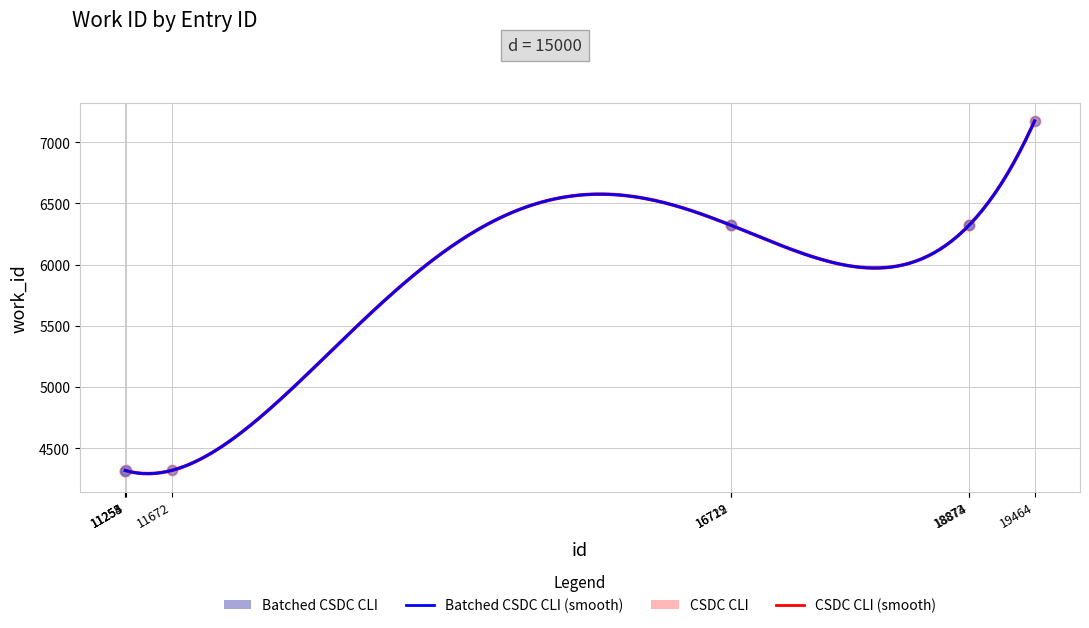

What is the change in value from 11253 to 18873?

+2006